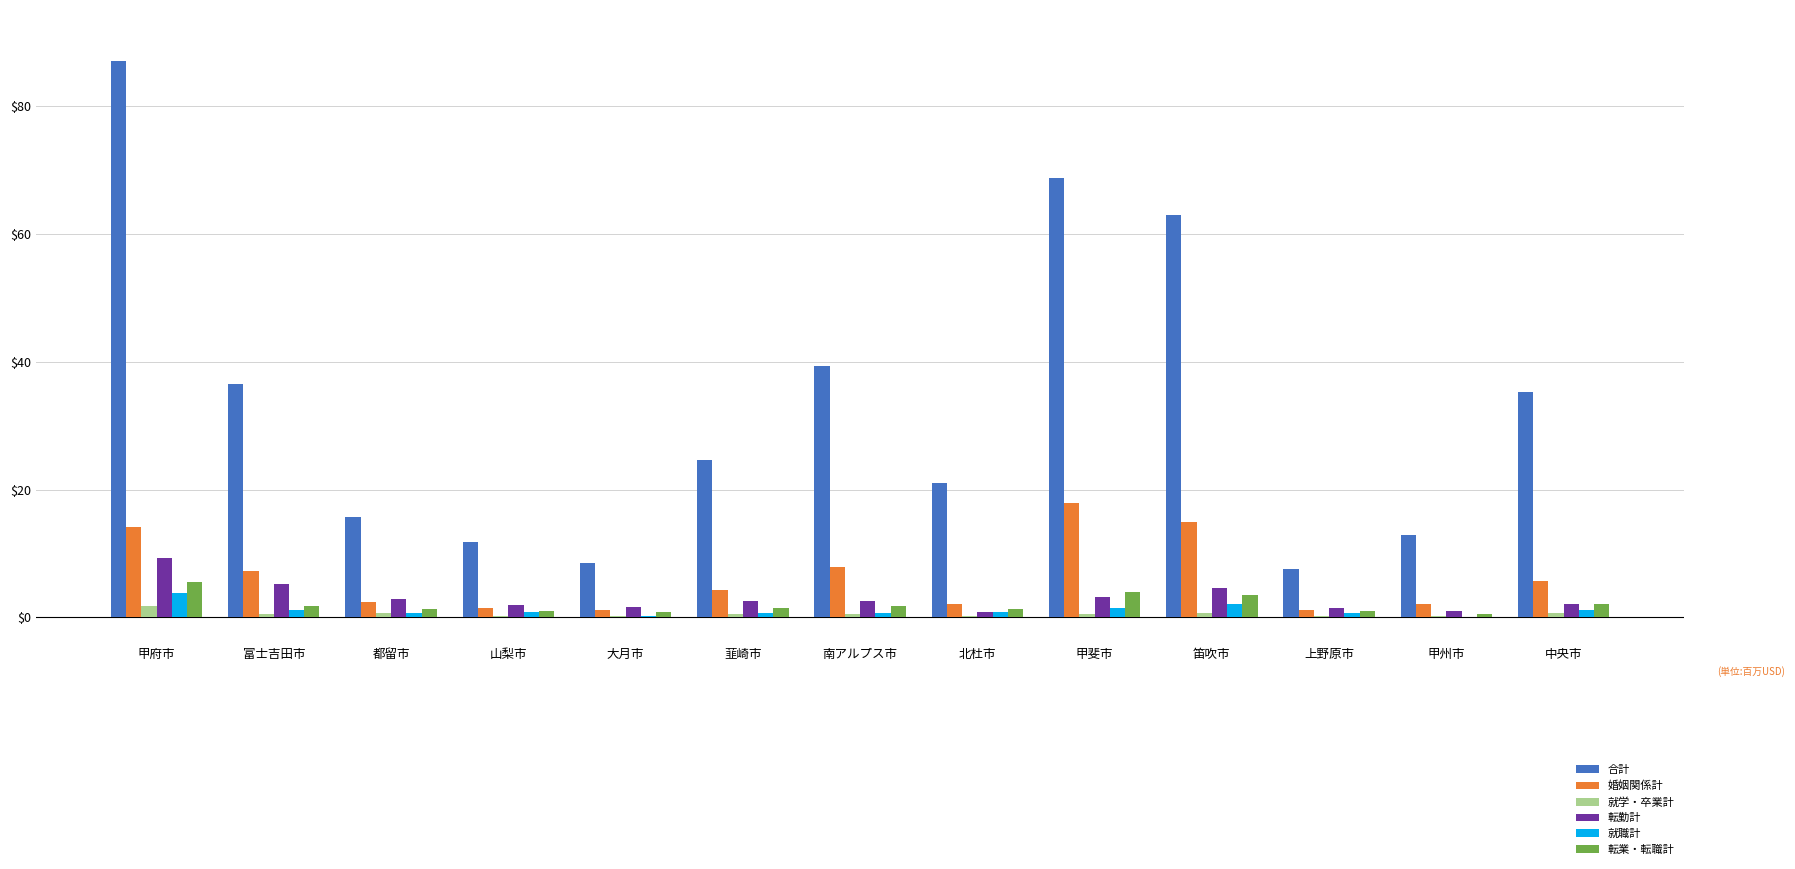

Is it true that 婚姻関係計 equals 33 at 韮崎市?

False